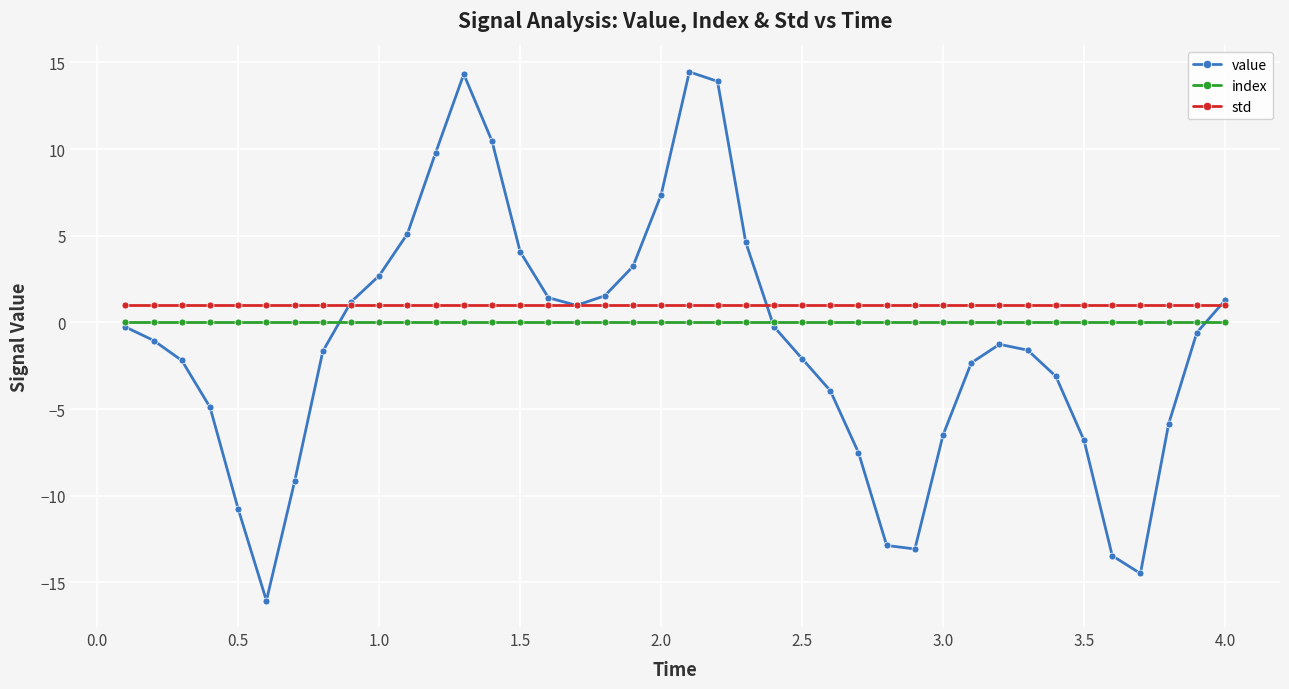

How many distinct data groups are displayed?

3